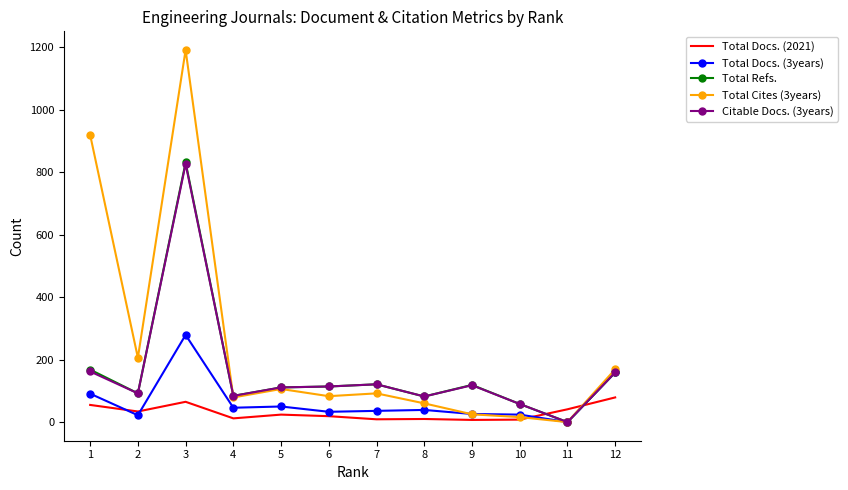

Which series has the widest spread of values?

Total Cites (3years)